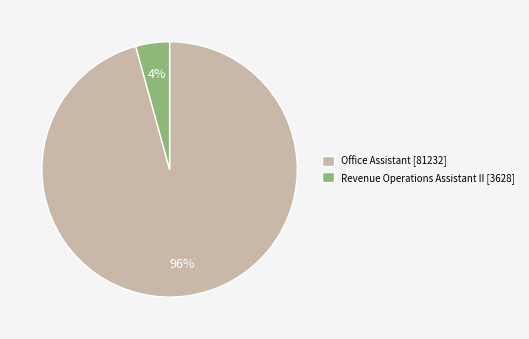

True or false: Revenue Operations Assistant II accounts for 17% of the total.

False